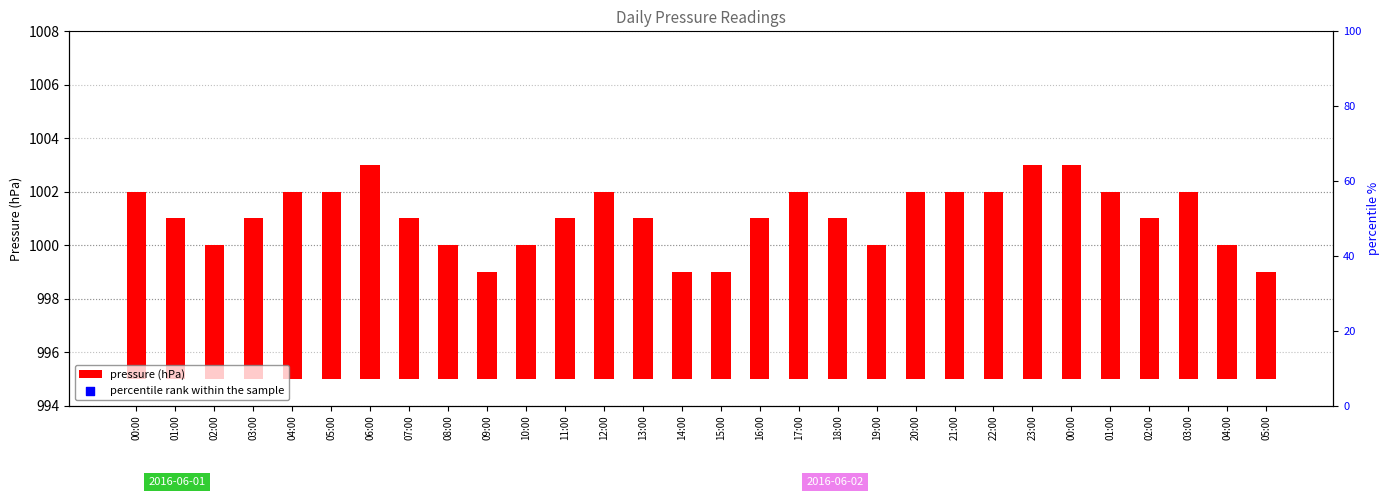

At how many categories does at least one series exceed 784?

30